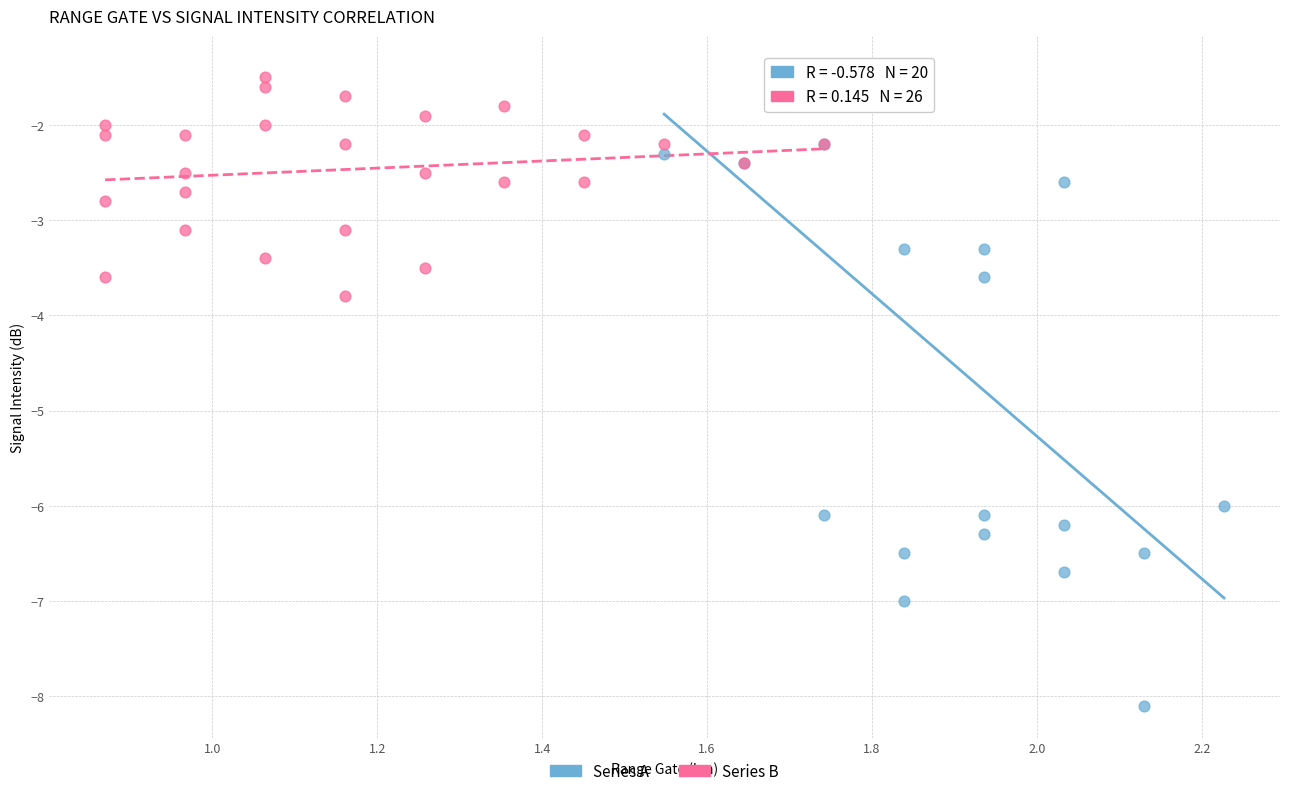

Which series reaches the minimum Y coordinate?

Series A